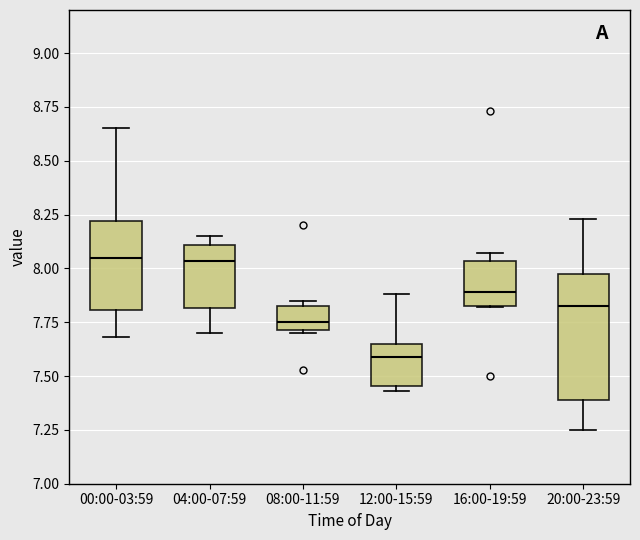

Reading left to right, read every box against the y-axis: the position of its median line, the range the box covers, and the ends of its whiskers. The values are not printed on the chart, so give them approximately, as read against the axis.

00:00-03:59: median 8.05, box 7.80 to 8.20, whiskers 7.70 to 8.65
04:00-07:59: median 8.05, box 7.80 to 8.10, whiskers 7.70 to 8.15
08:00-11:59: median 7.75, box 7.70 to 7.85, whiskers 7.70 to 7.85 (just above the box's upper edge)
12:00-15:59: median 7.60, box 7.45 to 7.65, whiskers 7.45 (just below the box's lower edge) to 7.90
16:00-19:59: median 7.90, box 7.85 to 8.05, whiskers 7.80 to 8.05 (just above the box's upper edge)
20:00-23:59: median 7.85, box 7.40 to 8.00, whiskers 7.25 to 8.25